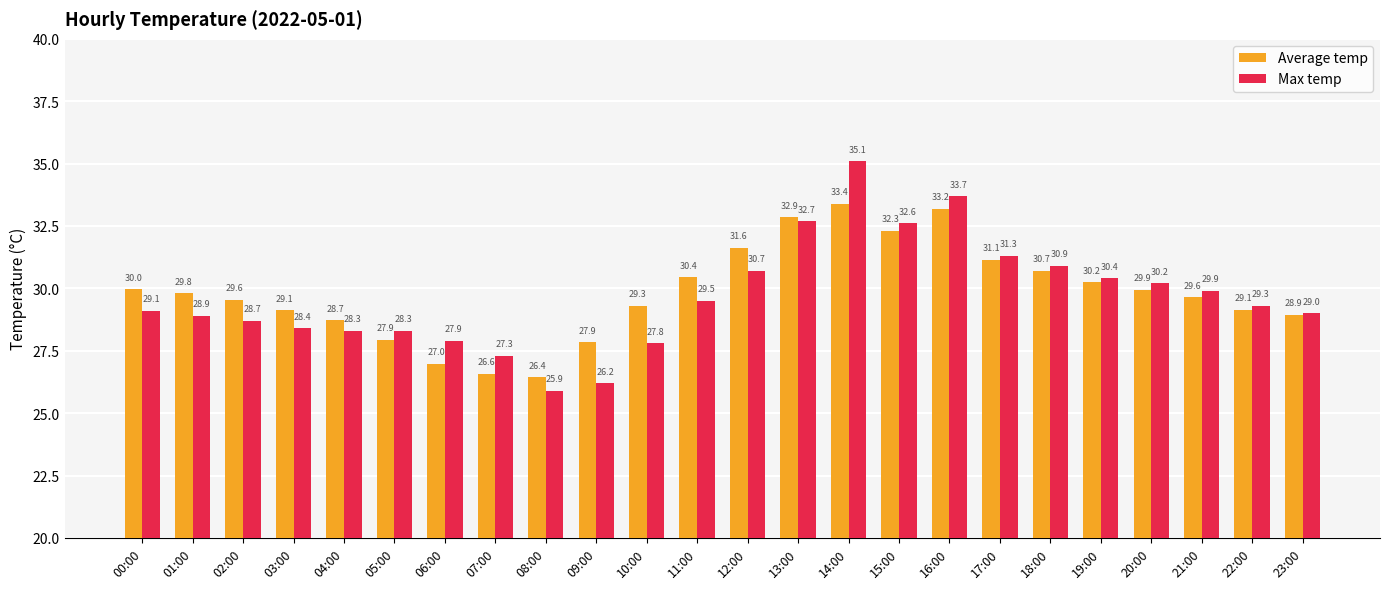

At which label does Max temp reach its peak?

14:00